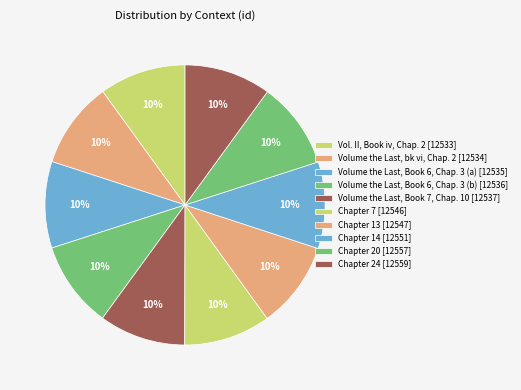

Which slice is the largest?

Chapter 24